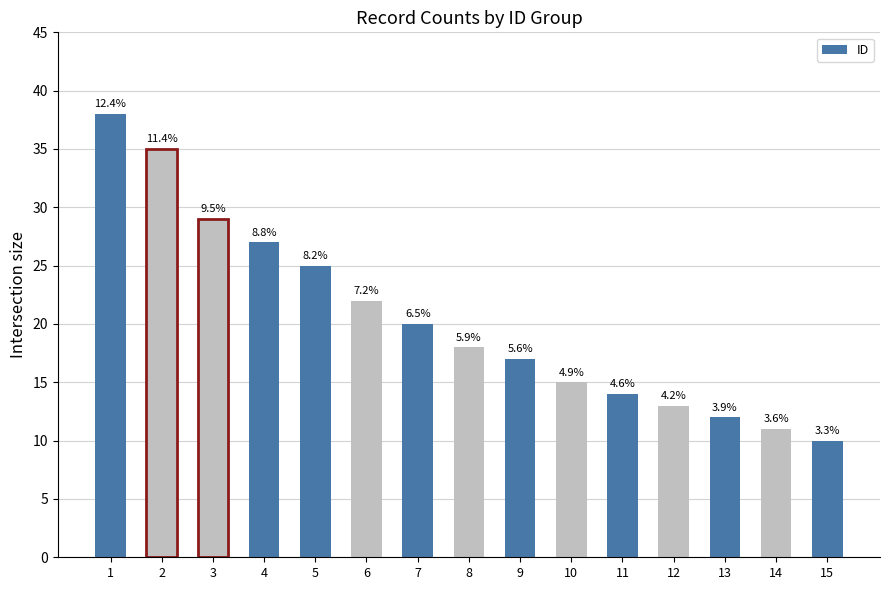

What is the change in value from 12 to 13?

-1